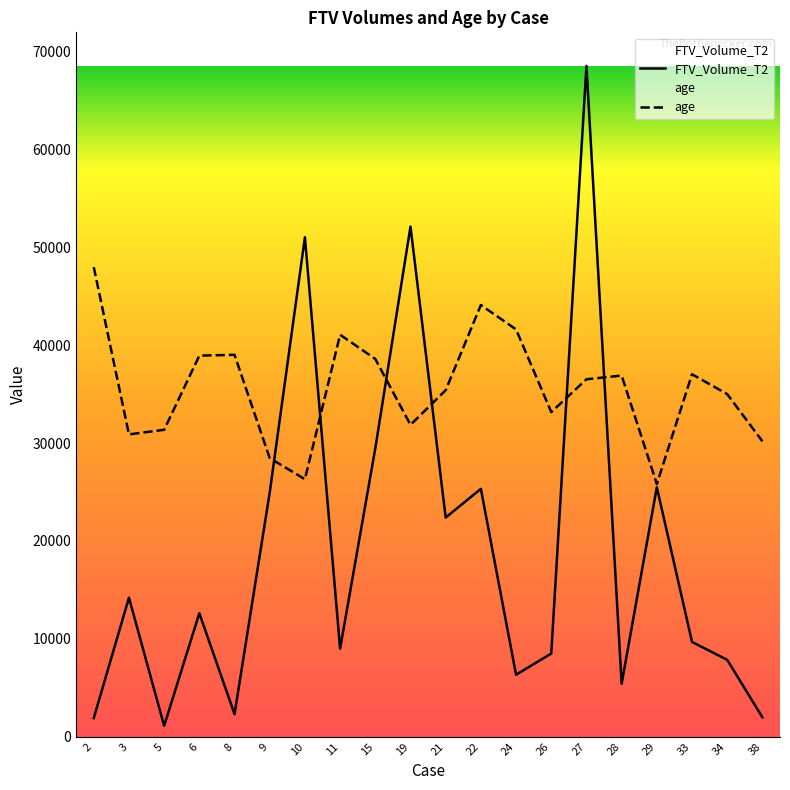

True or false: age has a value of 15697.5 at 26.

False